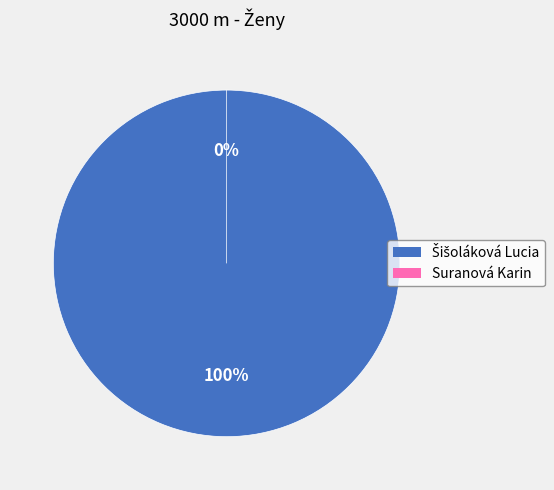

Is it true that Suranová Karin is 1% of the pie?

False